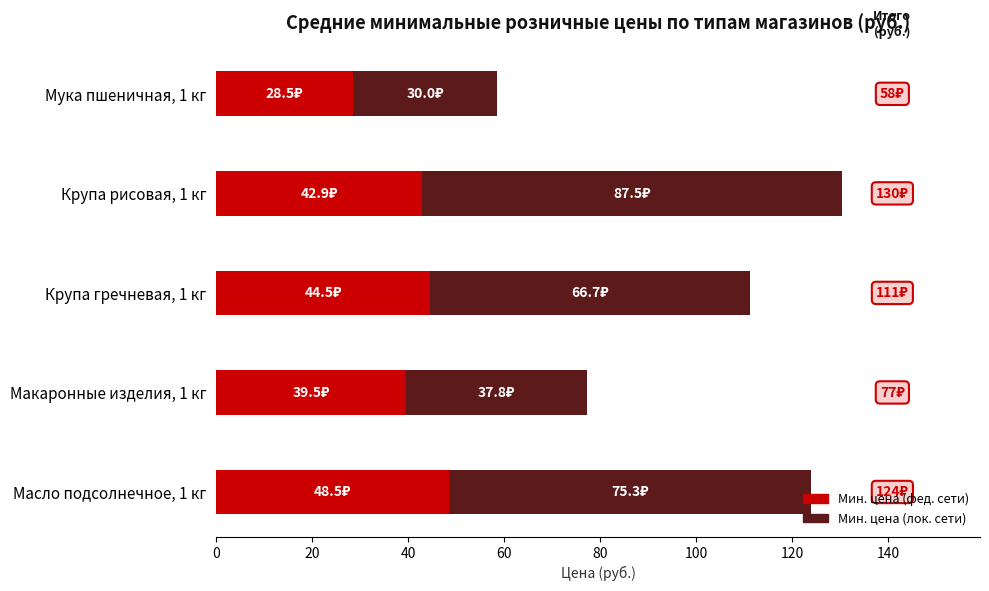

What is the sum of all Мин. цена (фед. сети) values?

203.8